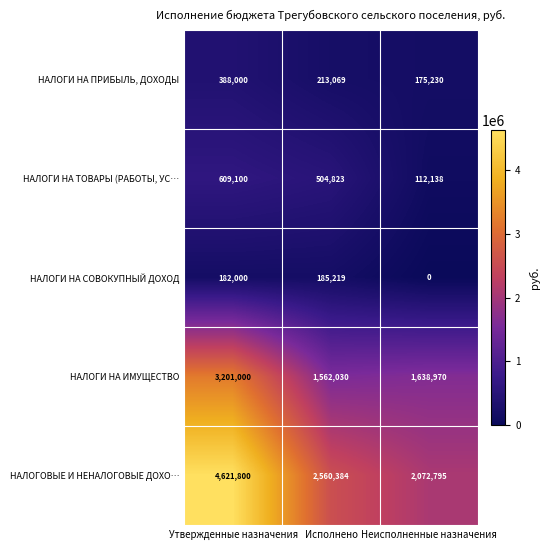

What is the difference between the second highest and minimum values in the НАЛОГИ НА СОВОКУПНЫЙ ДОХОД series?

182000